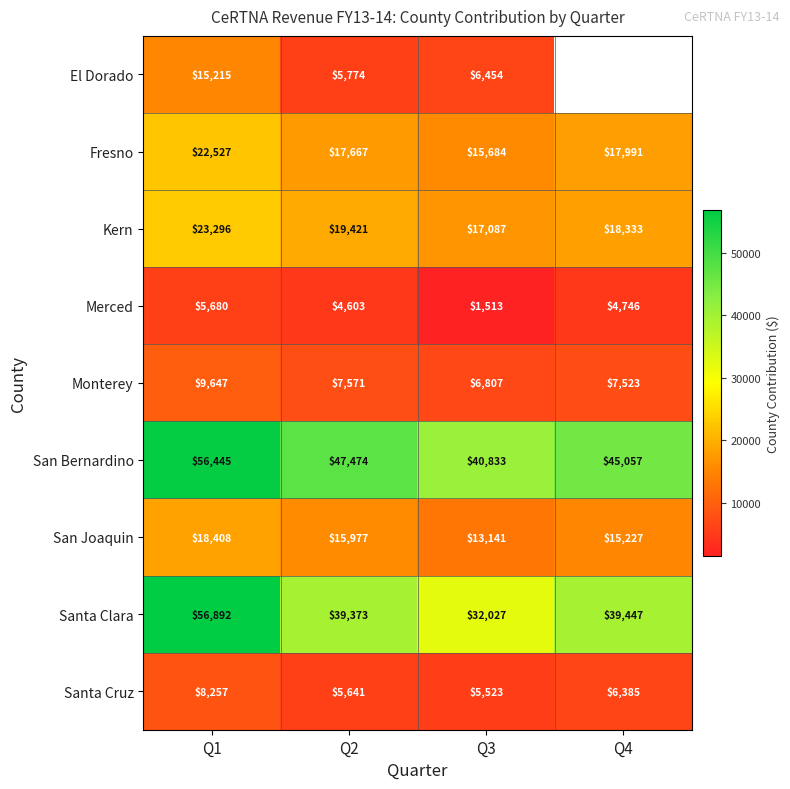

Which series changed the most between Q1 and Q3?

Santa Clara